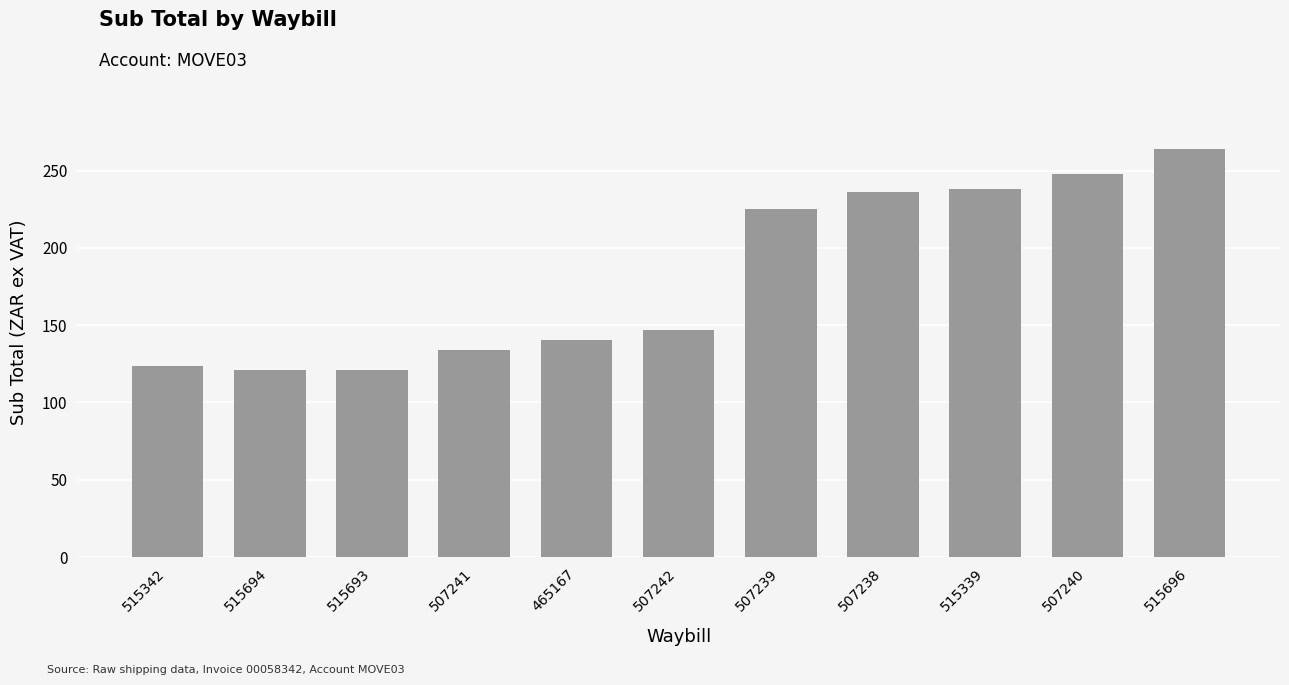

What is the label of the 9th bar from the right?

515693